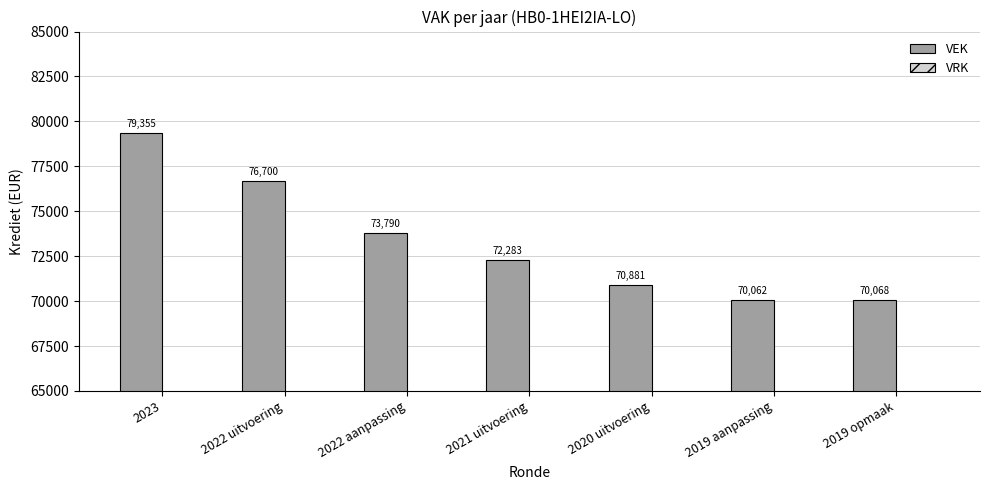

How many series are shown in this chart?

1